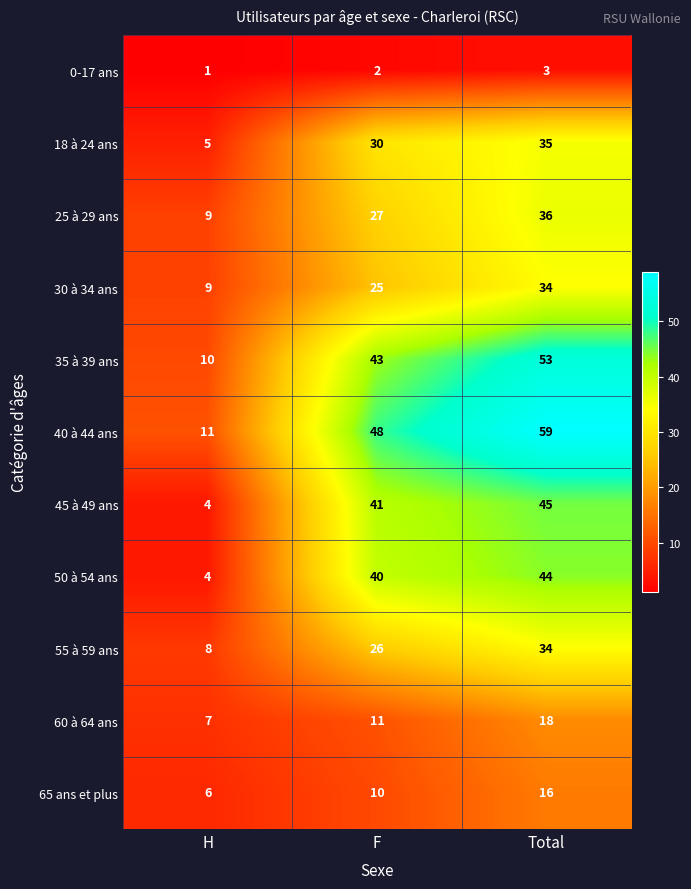

Count the 25 à 29 ans values in the range 9 to 36.

3